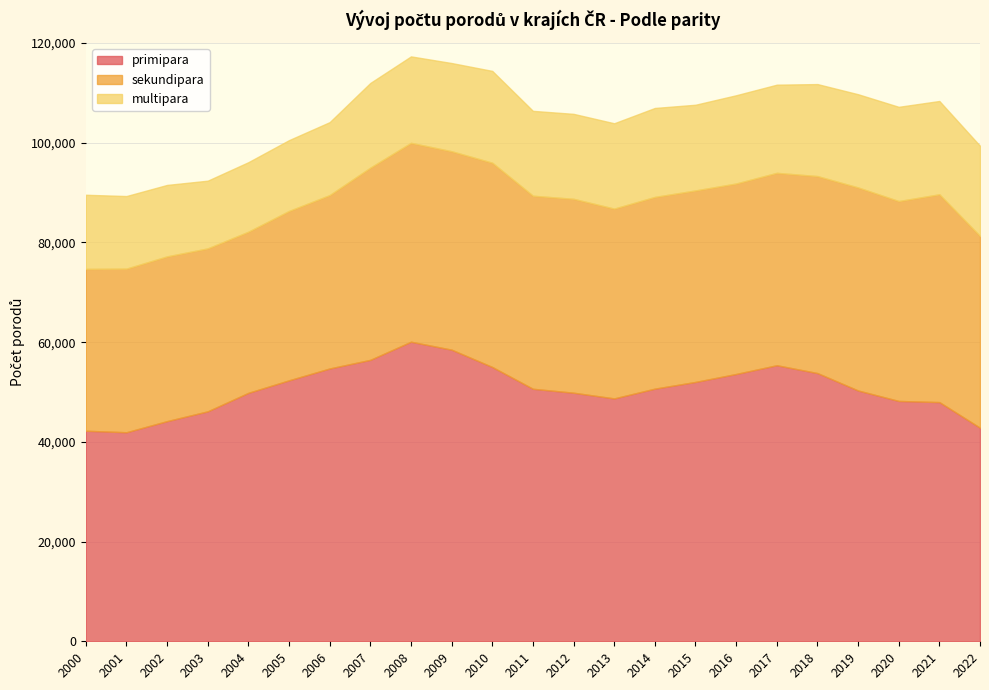

What is the difference between the highest and lowest values at 2010?

36600